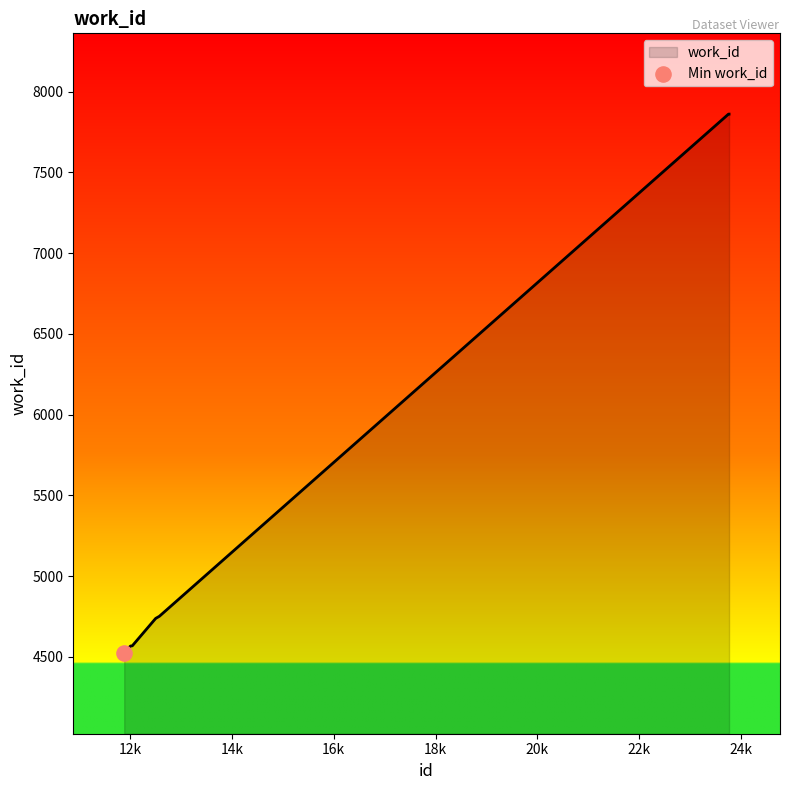

What is the difference between the maximum and minimum values?

3336